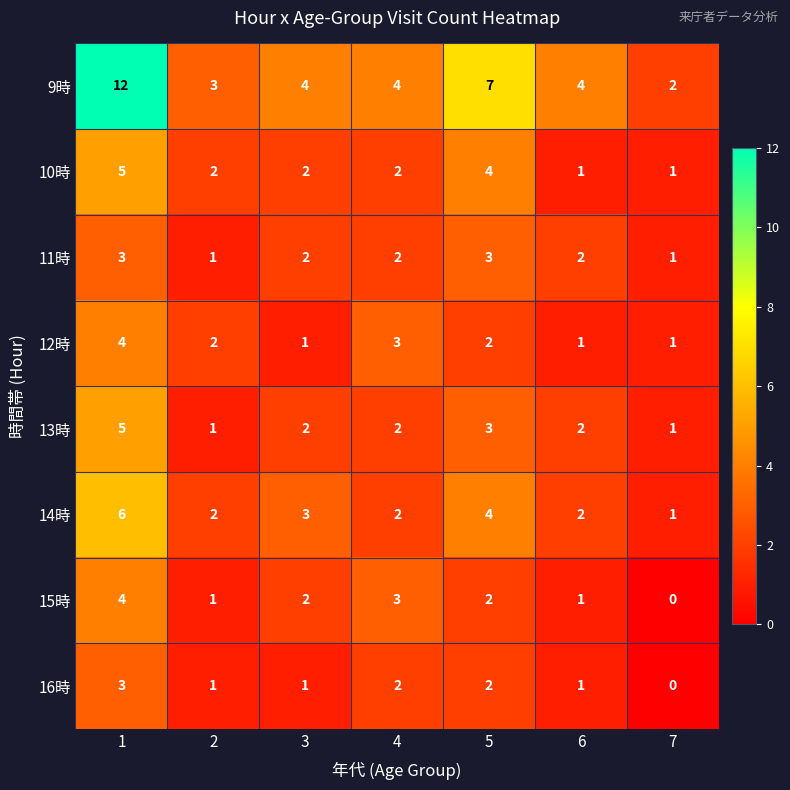

At which category is the sum across all series the highest?

1